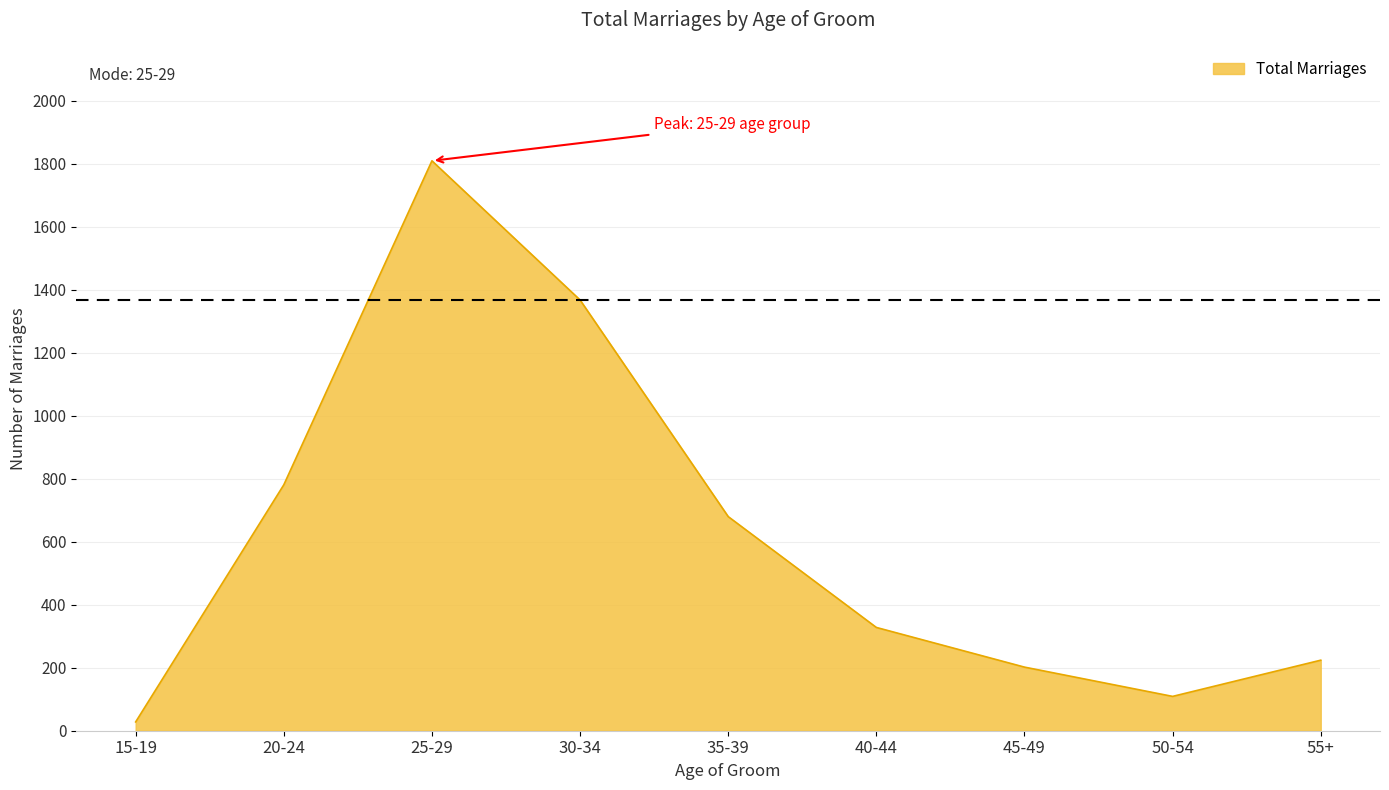

True or false: the data shows 28 at 15-19.

True